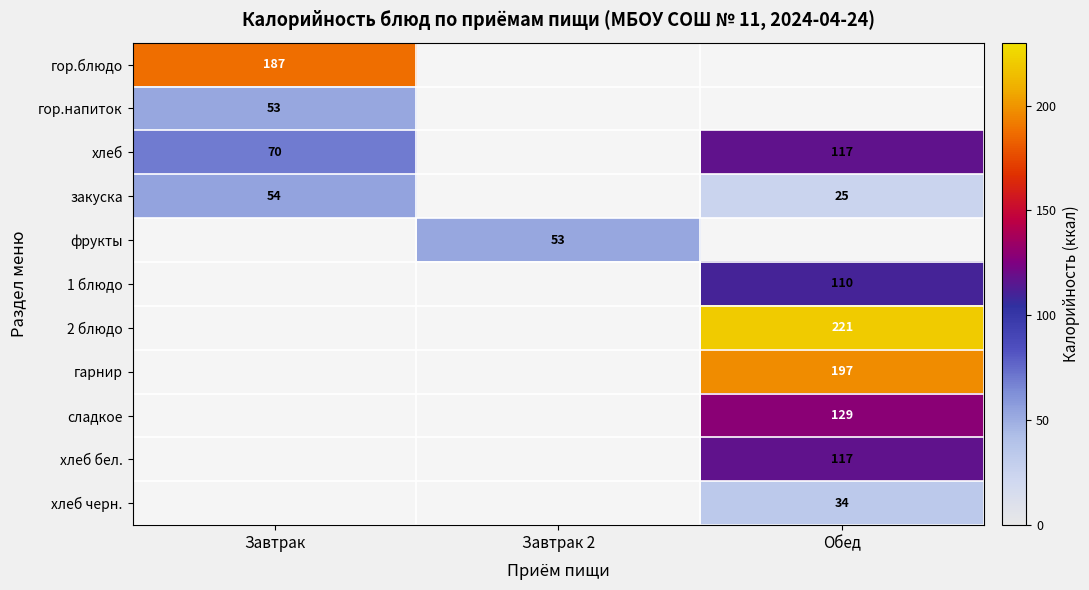

At which category does the chart reach its minimum across all series?

Обед